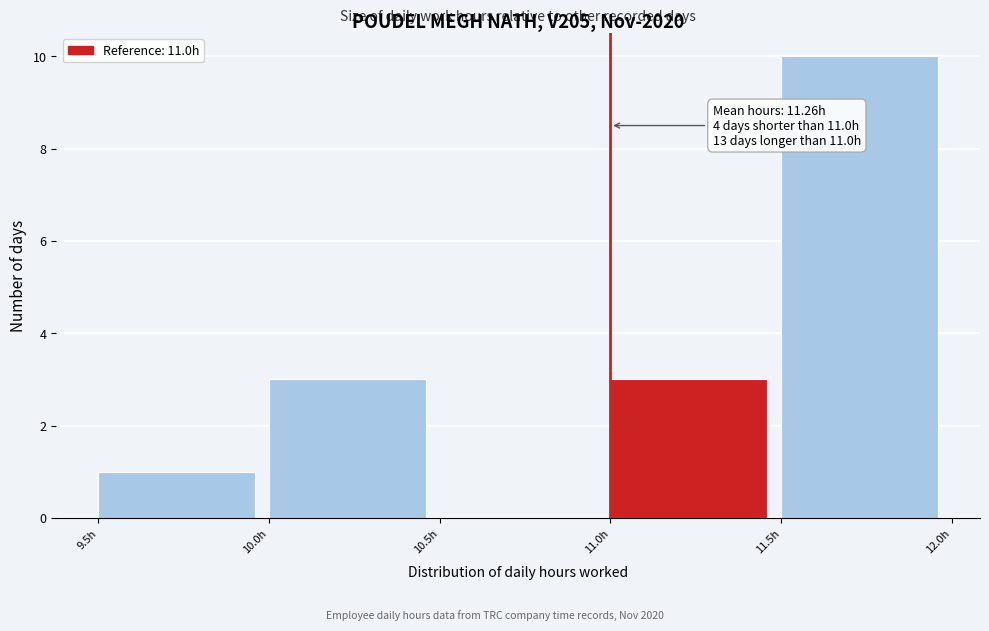

Which range on the x-axis has the tallest bar?

11.5 to 12.0